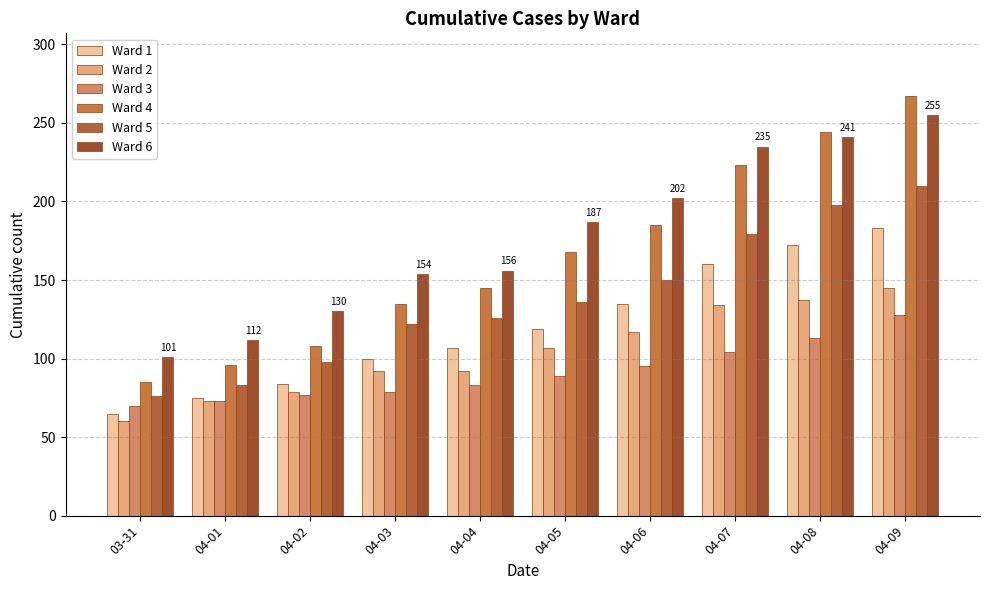

Reading left to right, what are all the values shown in this chart?

Ward 1: 65	75	84	100	107	119	135	160	172	183
Ward 2: 60	73	79	92	92	107	117	134	137	145
Ward 3: 70	73	77	79	83	89	95	104	113	128
Ward 4: 85	96	108	135	145	168	185	223	244	267
Ward 5: 76	83	98	122	126	136	150	179	198	210
Ward 6: 101	112	130	154	156	187	202	235	241	255